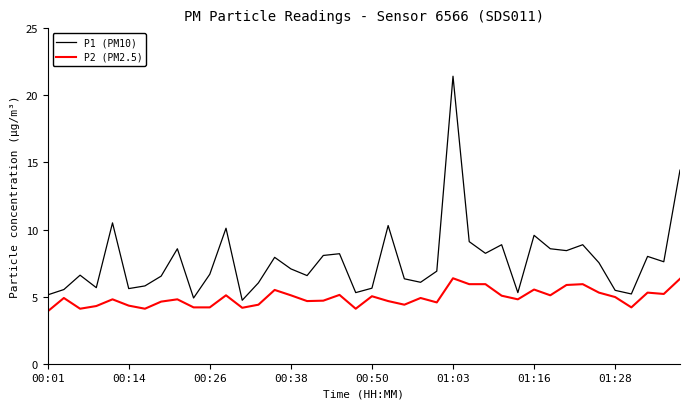

Which series has the widest spread of values?

P1 (PM10)